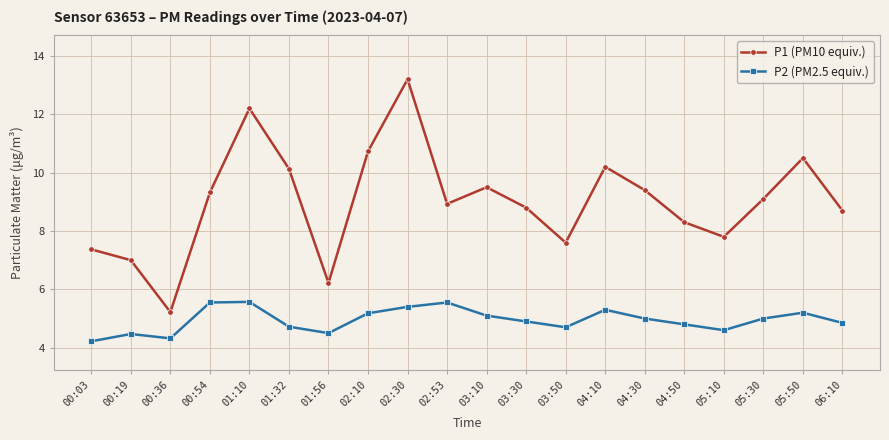

Which series has the largest range (max minus min)?

P1 (PM10 equiv.)